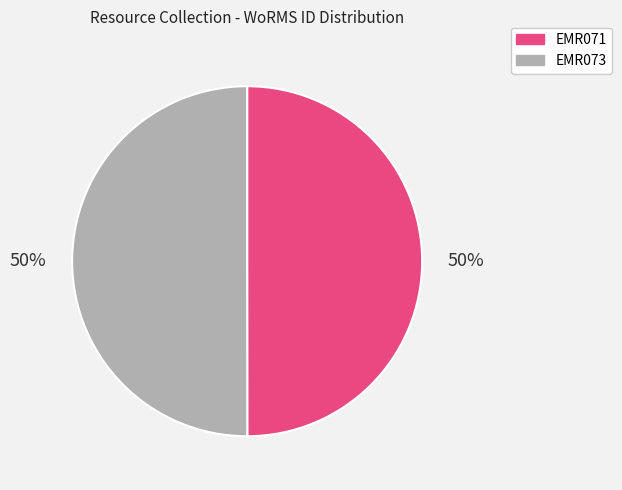

What is the ratio of the value at EMR071 to the value at EMR073?

1.0